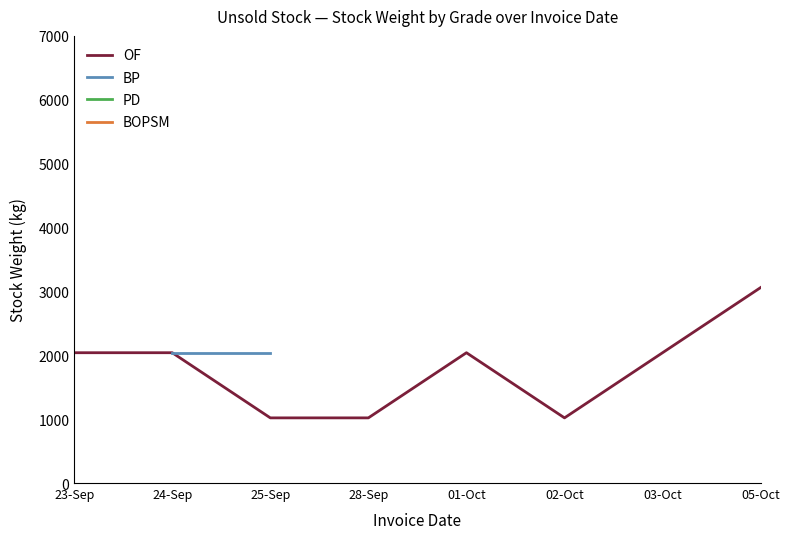

What is the spread (max minus min) of values at 05-Oct?

4140.0